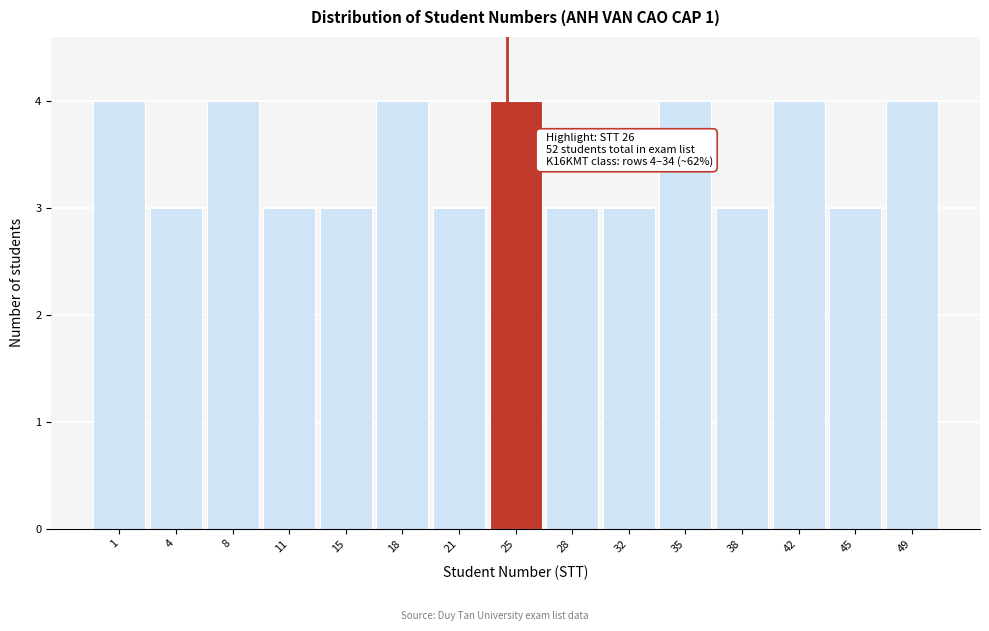

Reading left to right, list all the values displayed in this chart.

1=4	4=3	8=4	11=3	15=3	18=4	21=3	25=4	28=3	32=3	35=4	38=3	42=4	45=3	49=4